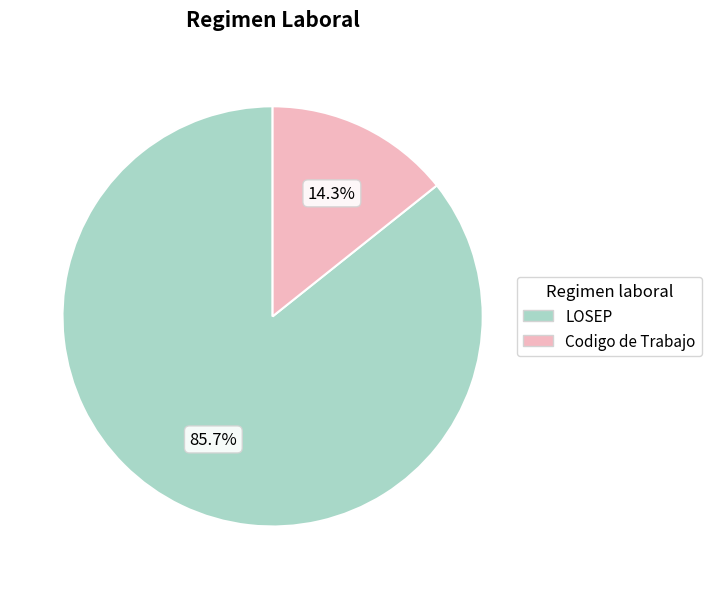

Combined, what portion of the pie is Codigo de Trabajo and LOSEP?

100.0%